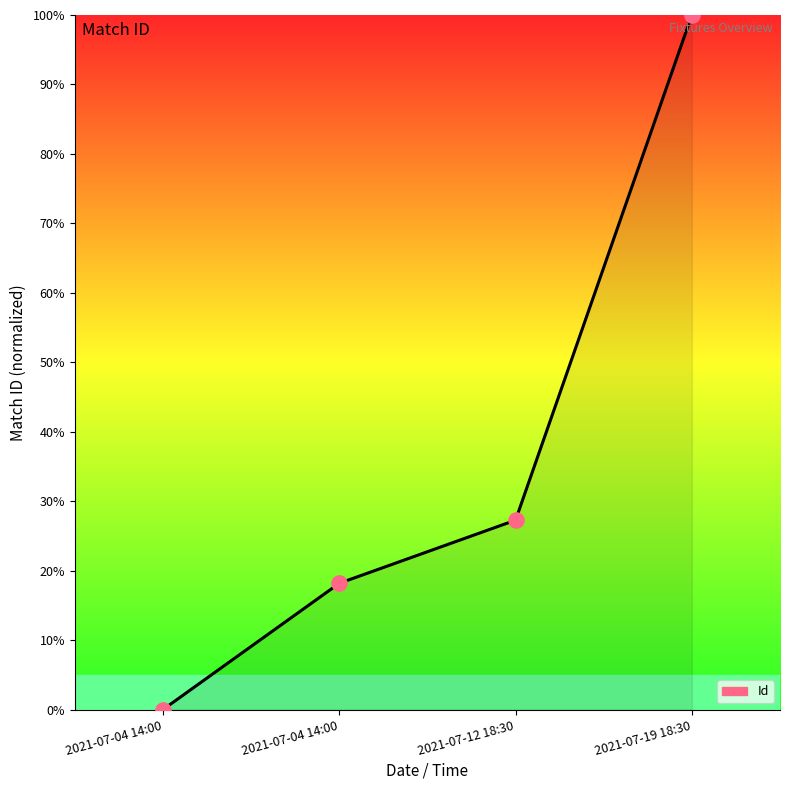

Which series has the largest Y range (max minus min)?

Id (line)